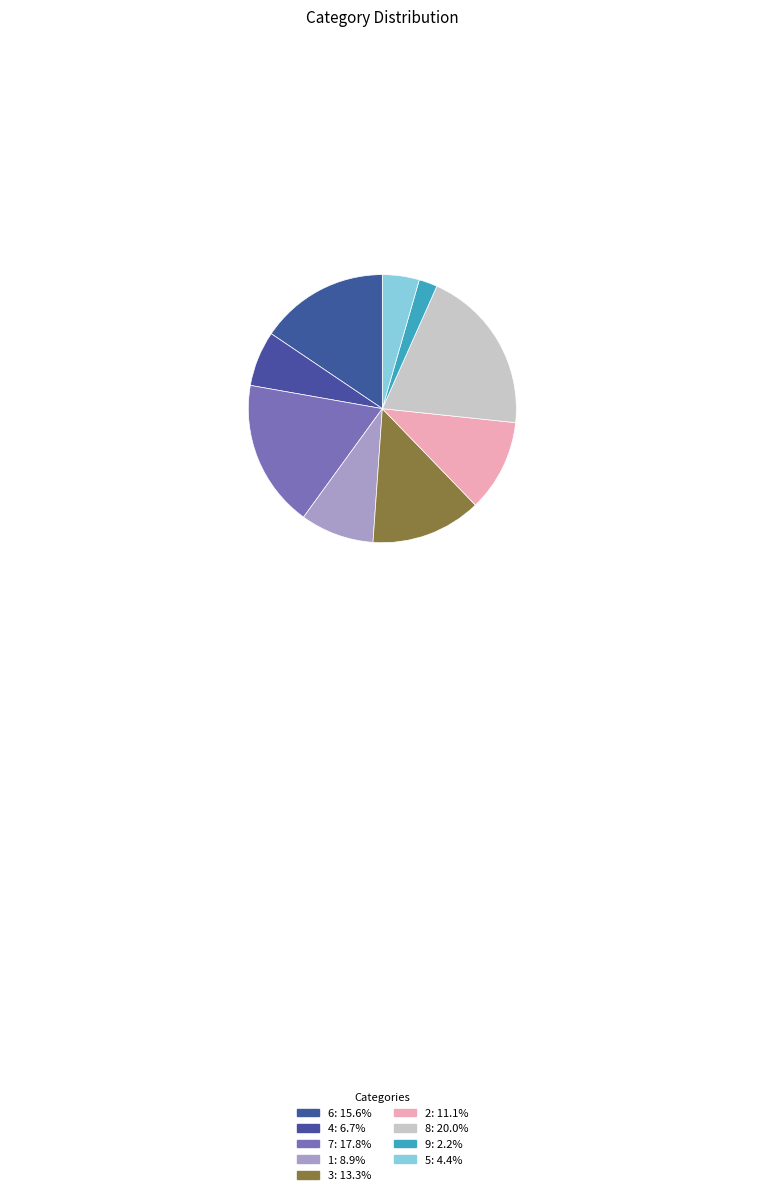

What percentage is the 1 slice, to the nearest percent?

9%